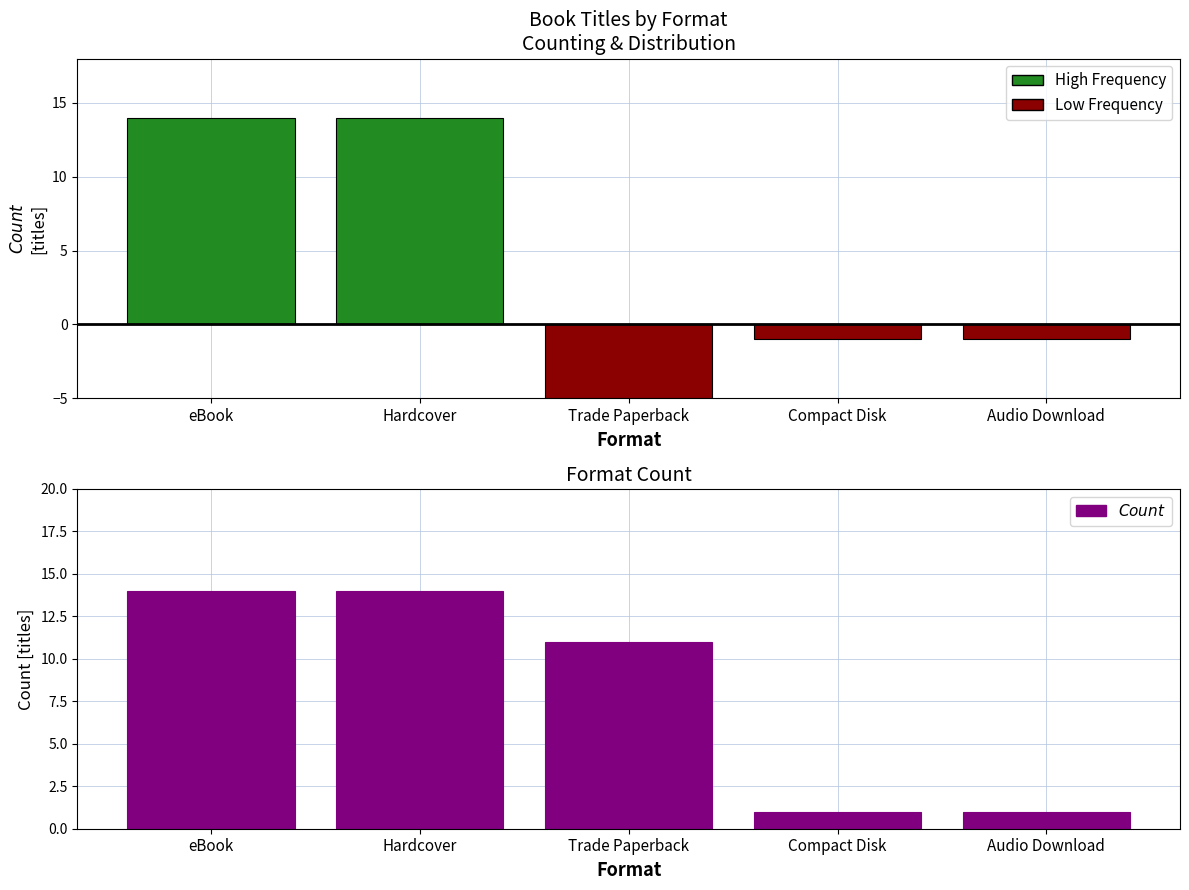

How many data points are above 11?

2